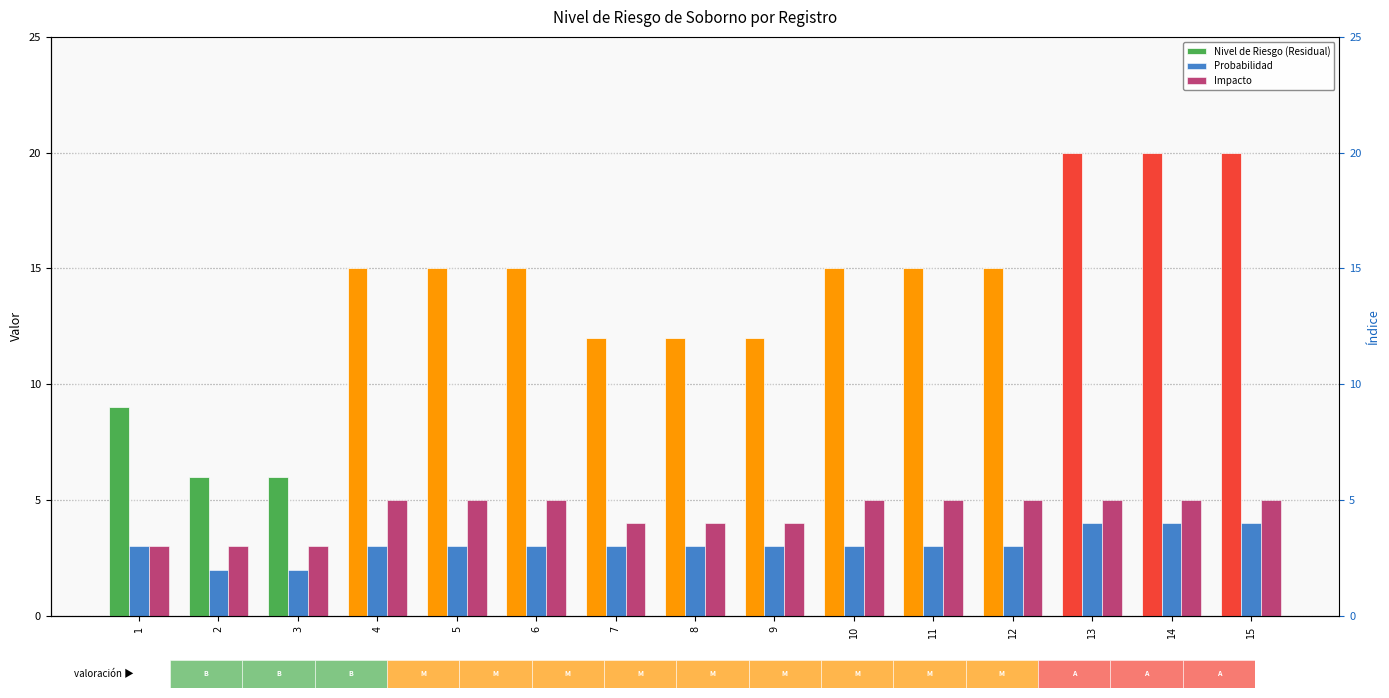

Which has a higher value, 7 or 4?

4